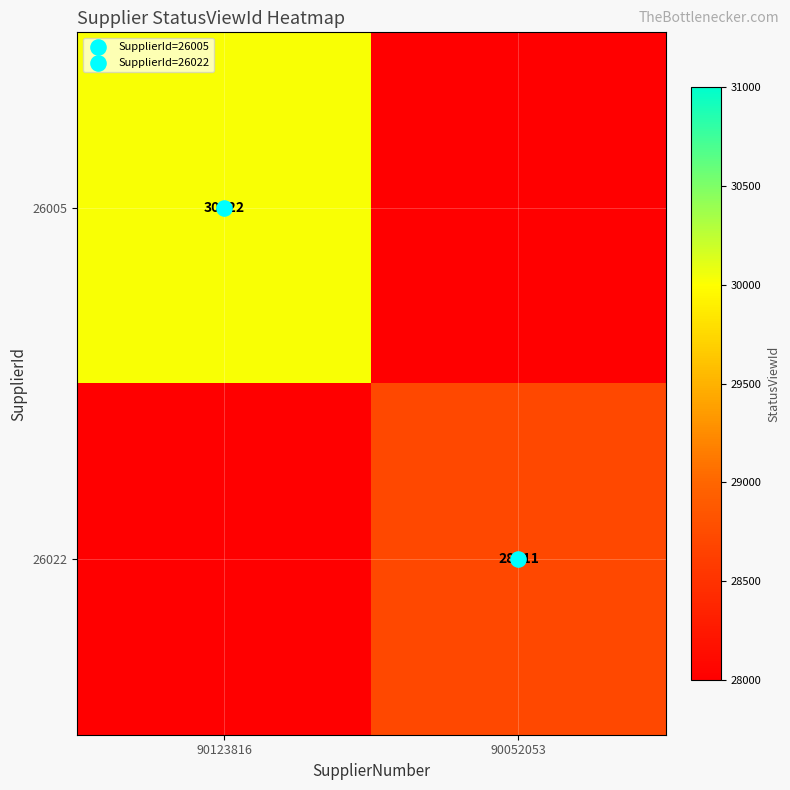

At which label does 26005 reach its peak?

90123816